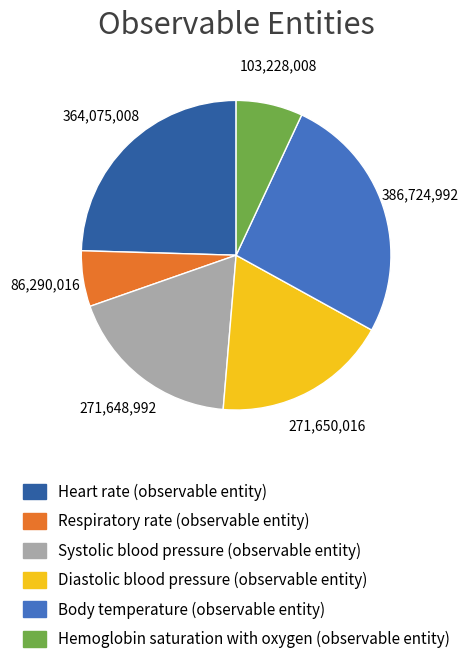

Is it true that Systolic blood pressure (observable entity) is 18% of the pie?

True